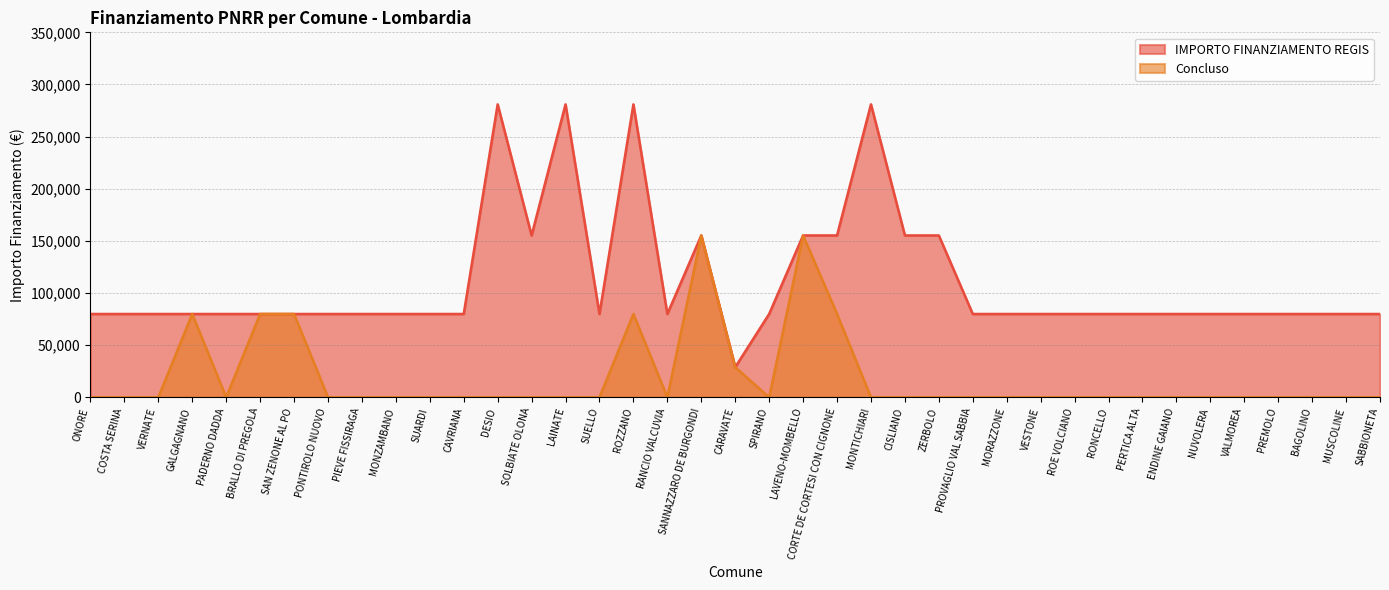

True or false: Concluso and IMPORTO FINANZIAMENTO REGIS cross at least once.

False